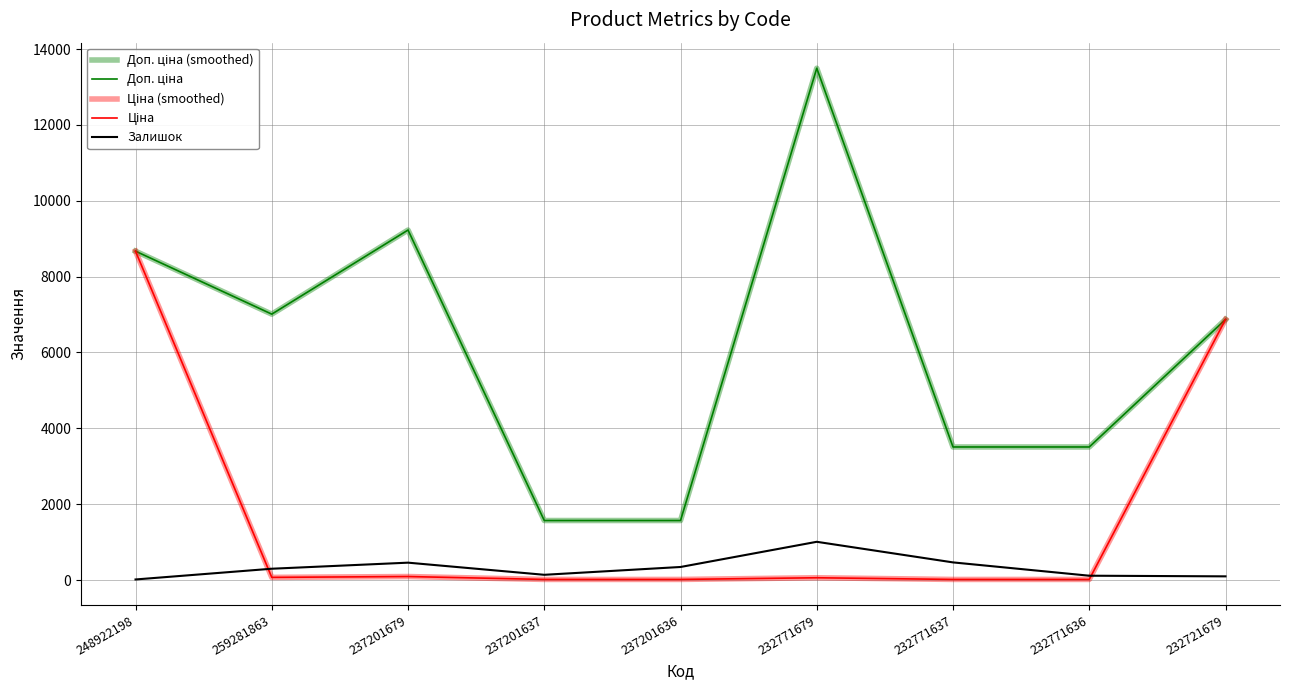

At which label is Доп. ціна closest to 7531?

259281863